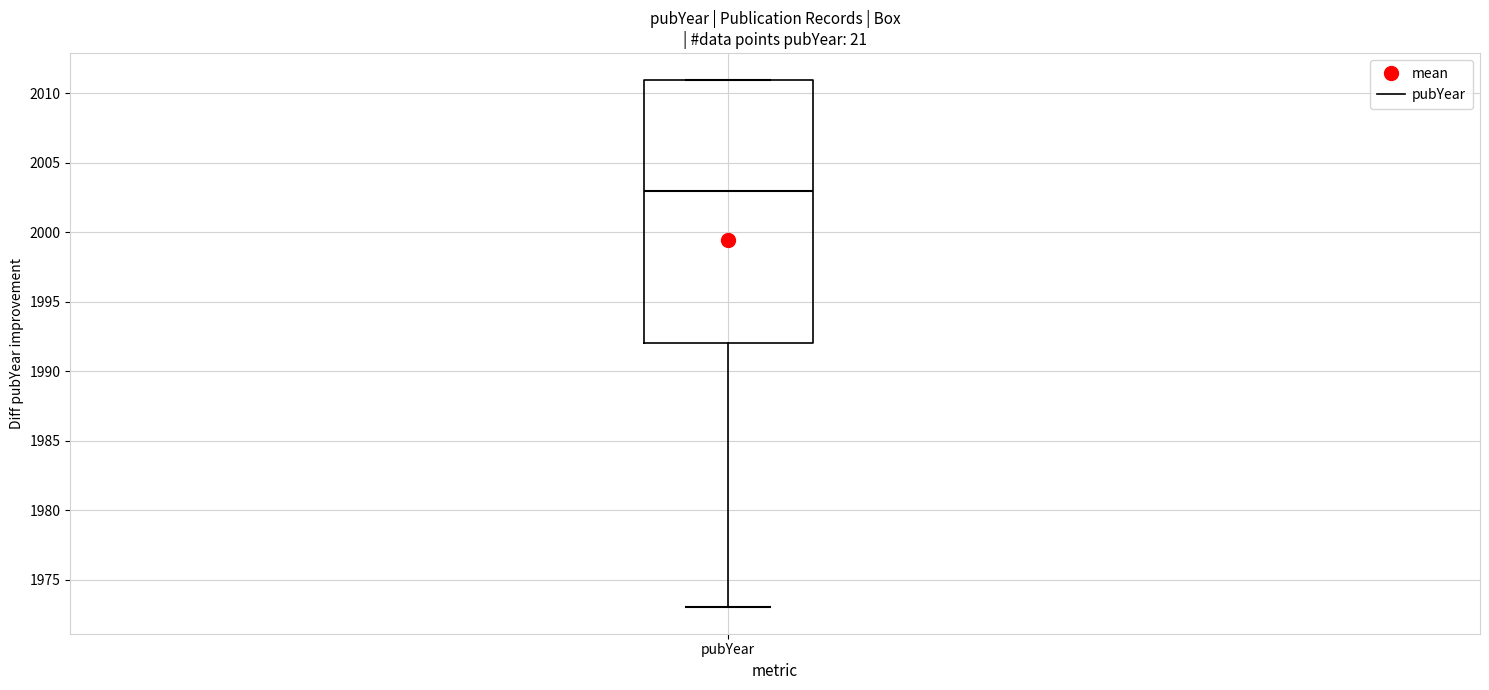

Where does the median line of the box for pubYear sit on the y-axis? The values are not printed on the chart, so give them approximately, as read against the axis.

2003